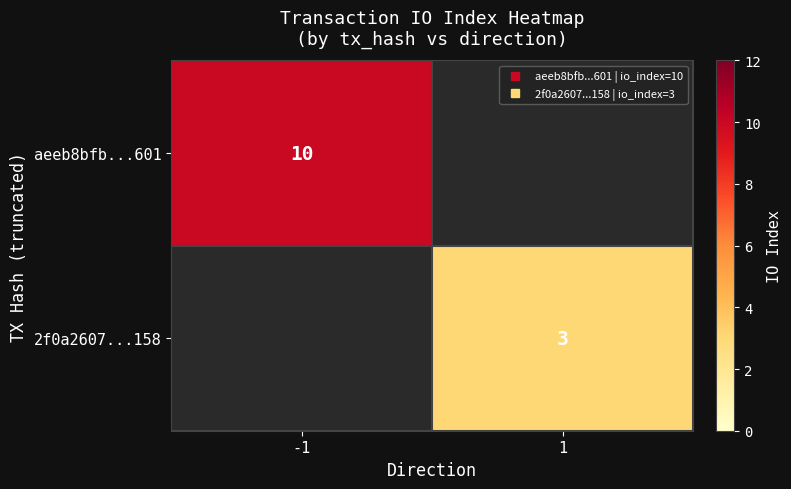

Rank the categories by 2f0a2607...158 value from lowest to highest.

-1, 1